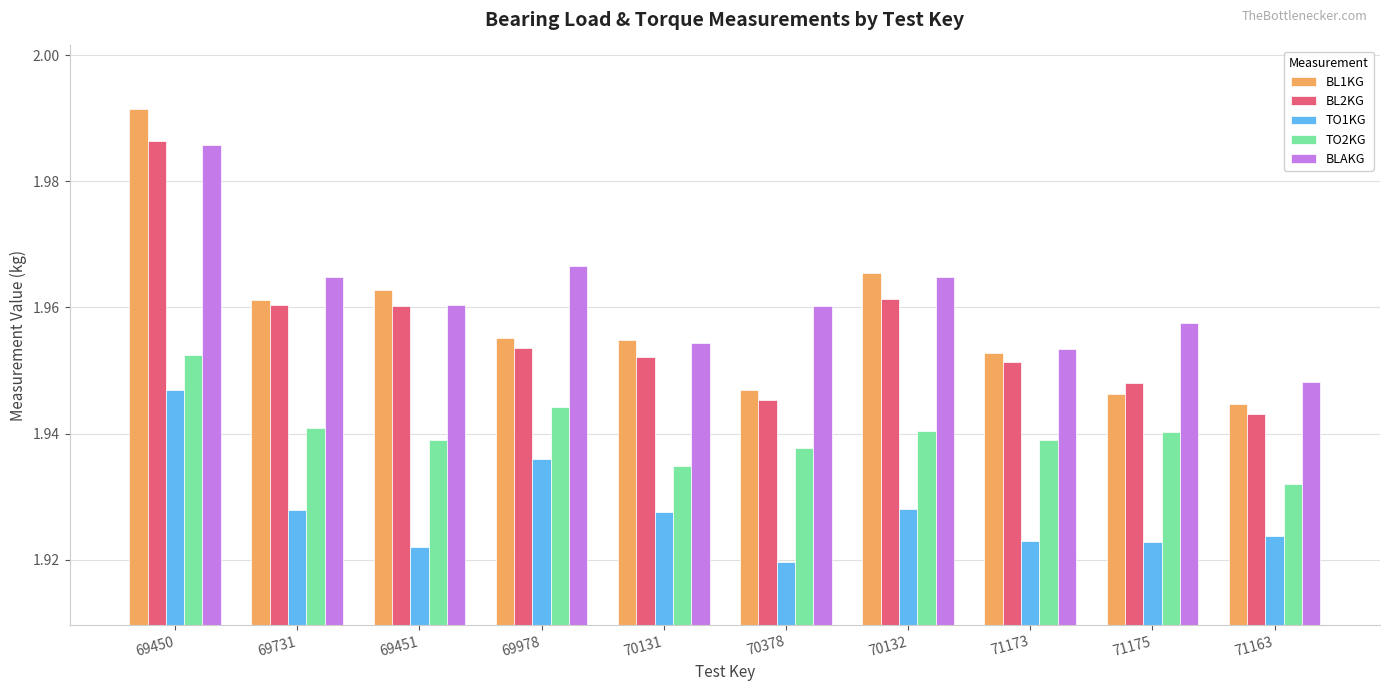

Which series has the widest spread of values?

BL1KG